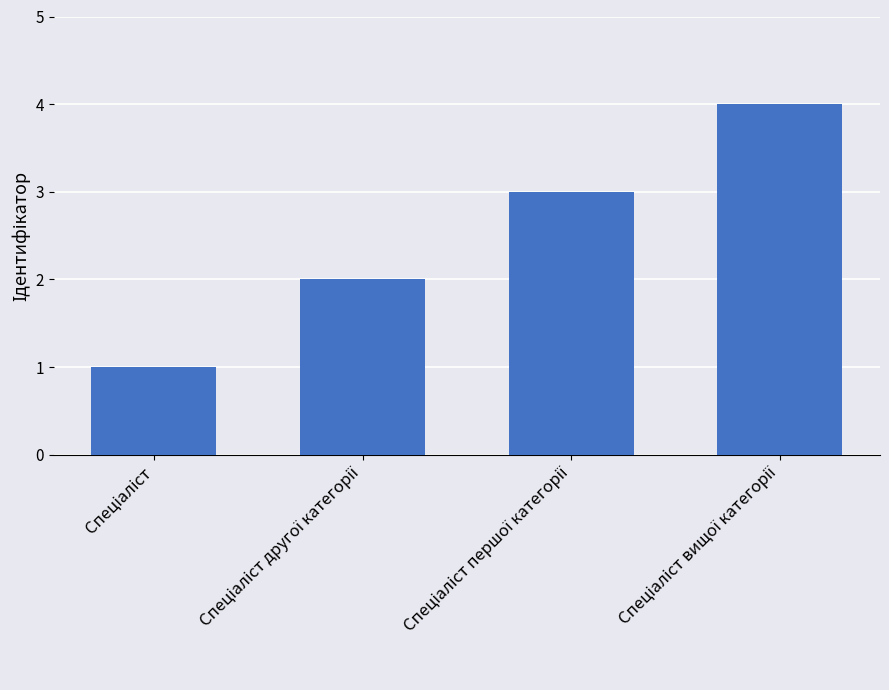

What is the difference between the maximum and minimum values?

3